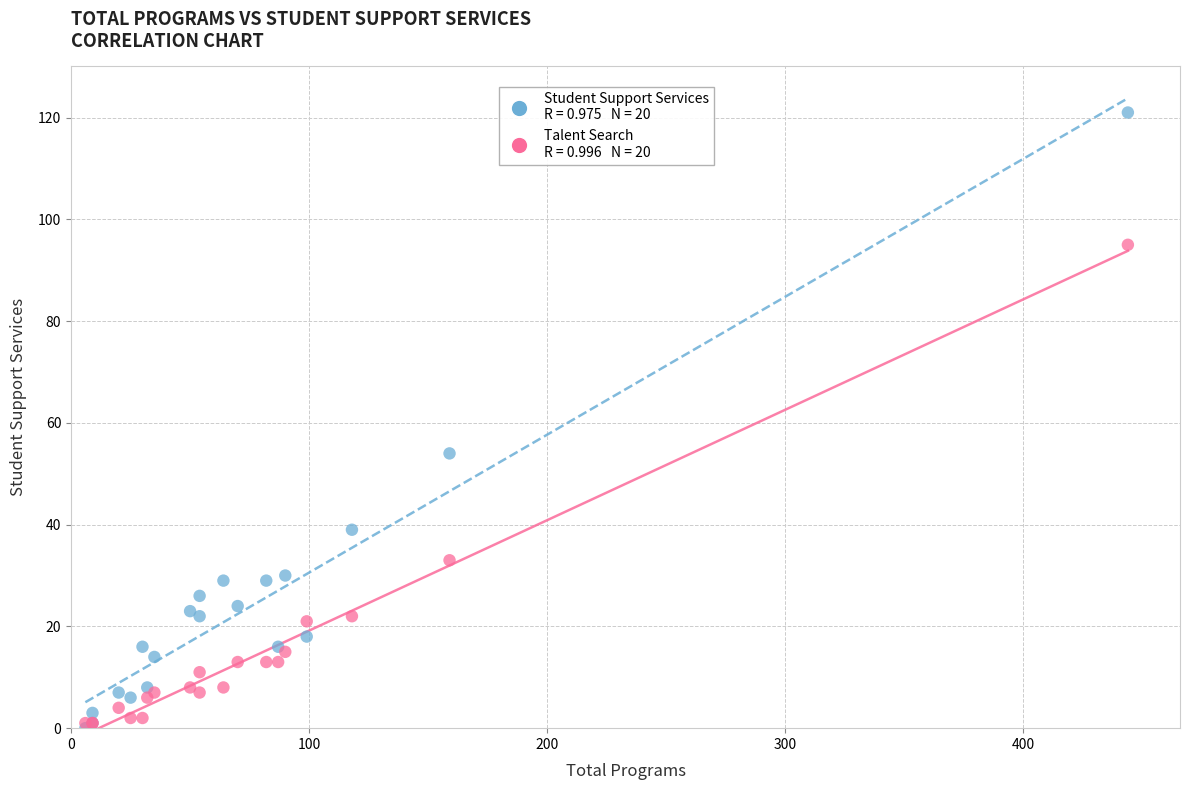

Across all series, what Y value is closest to 60?

54